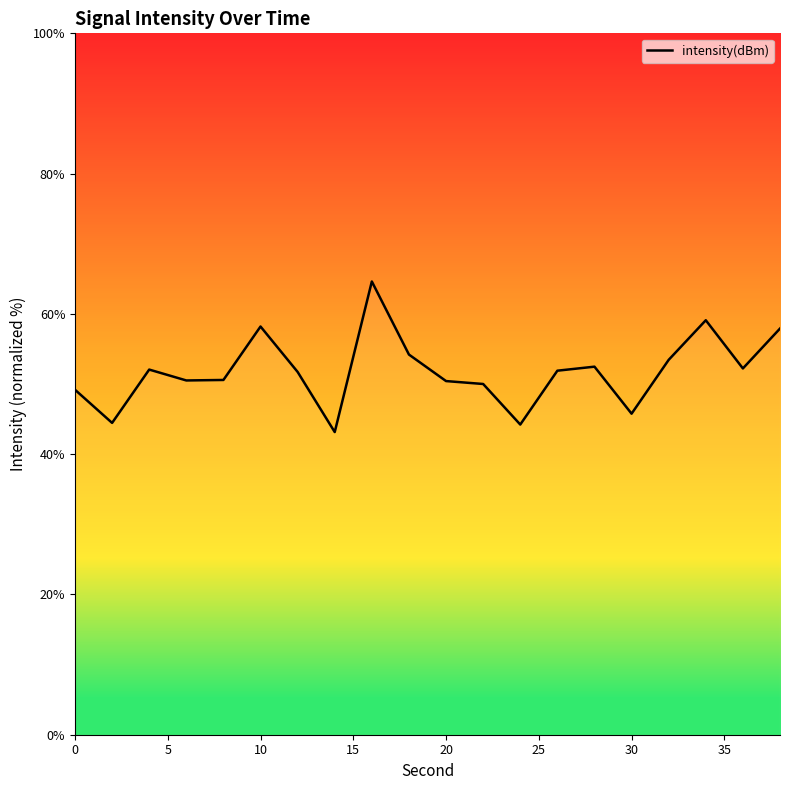

What is the greatest value displayed?

64.6